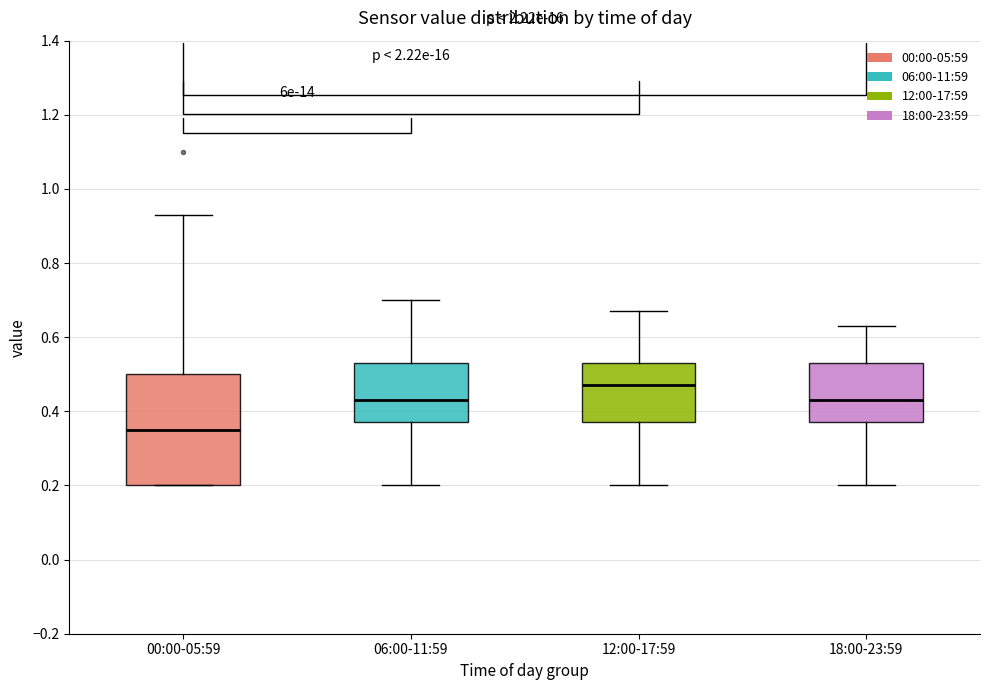

Reading left to right, transcribe this box plot: for each box, give where its median line is, the range the box spans, and where its two whiskers end, as read against the y-axis. The values are not printed on the chart, so give them approximately, as read against the axis.

00:00-05:59: median 0.36, box 0.20 to 0.50, whiskers 0.20 to 0.94
06:00-11:59: median 0.44, box 0.38 to 0.54, whiskers 0.20 to 0.70
12:00-17:59: median 0.48, box 0.38 to 0.54, whiskers 0.20 to 0.68
18:00-23:59: median 0.44, box 0.38 to 0.54, whiskers 0.20 to 0.64